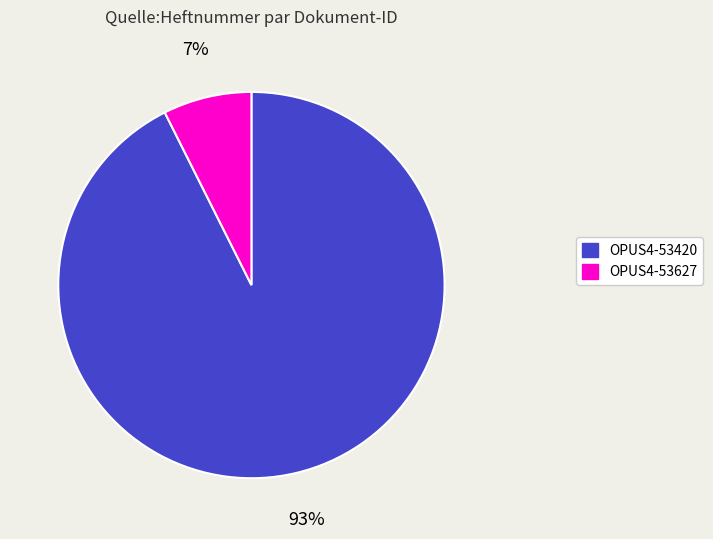

To the nearest percent, what portion does OPUS4-53420 represent?

93%